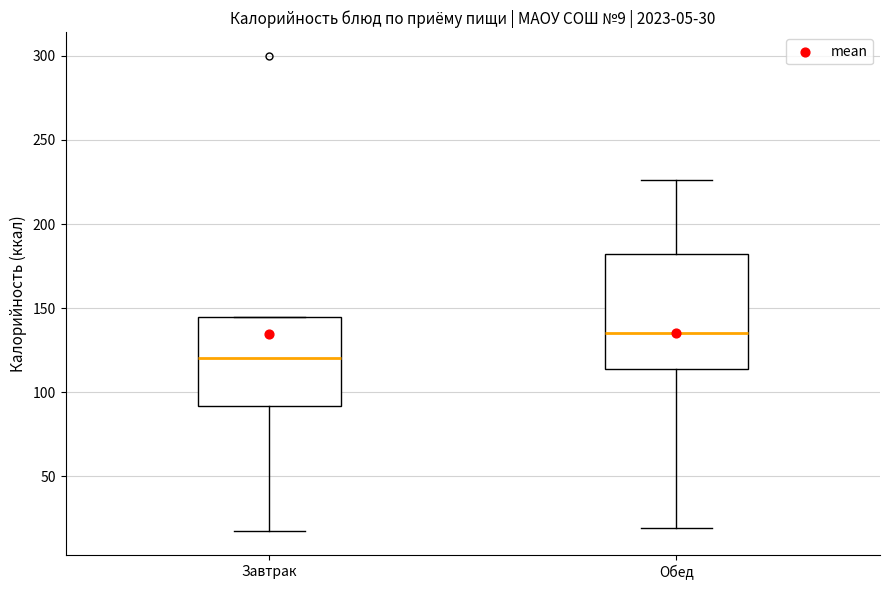

Which box has the highest median line?

Обед